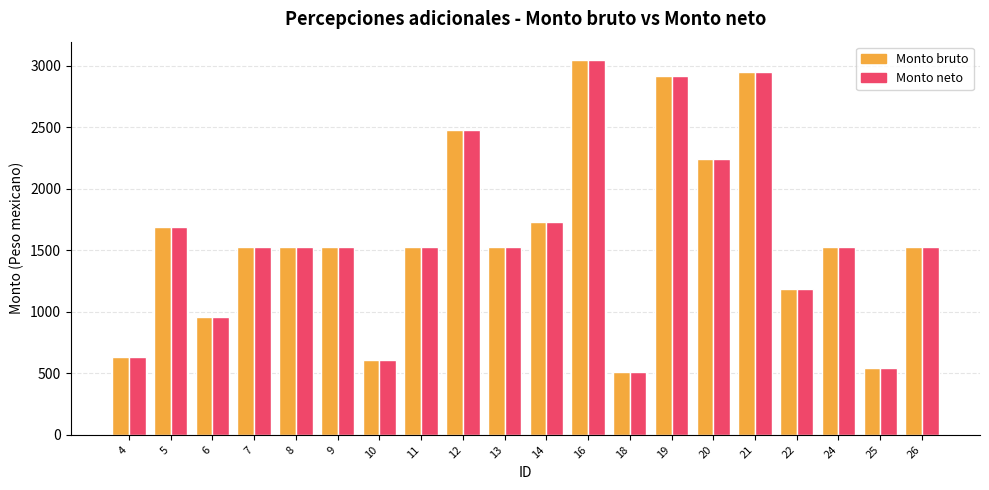

At which label is Monto bruto closest to 1776?

14